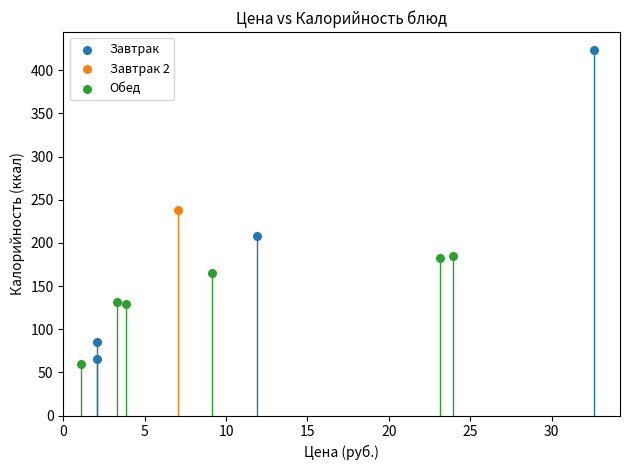

What are all the series names shown in the legend?

Завтрак, Завтрак 2, Обед